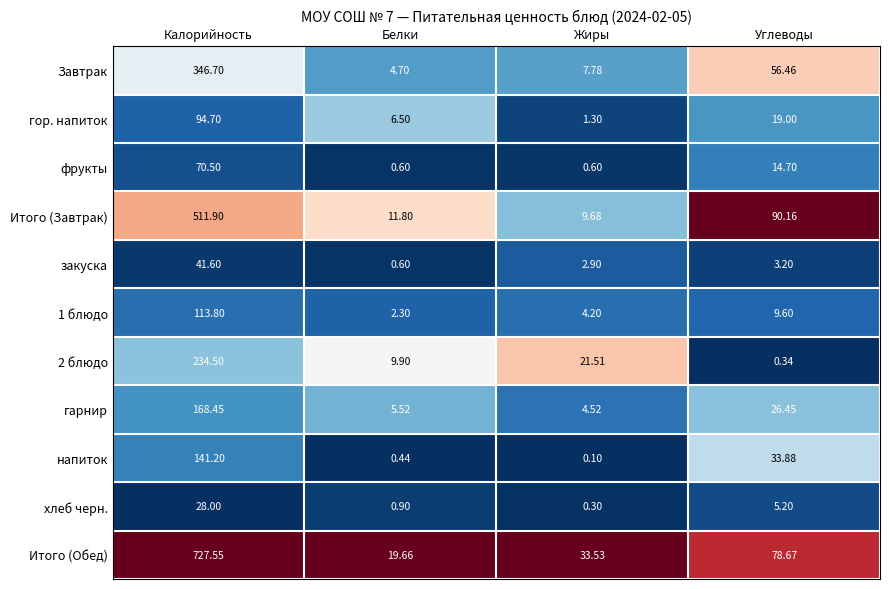

Which category has the lowest value across all series?

Жиры